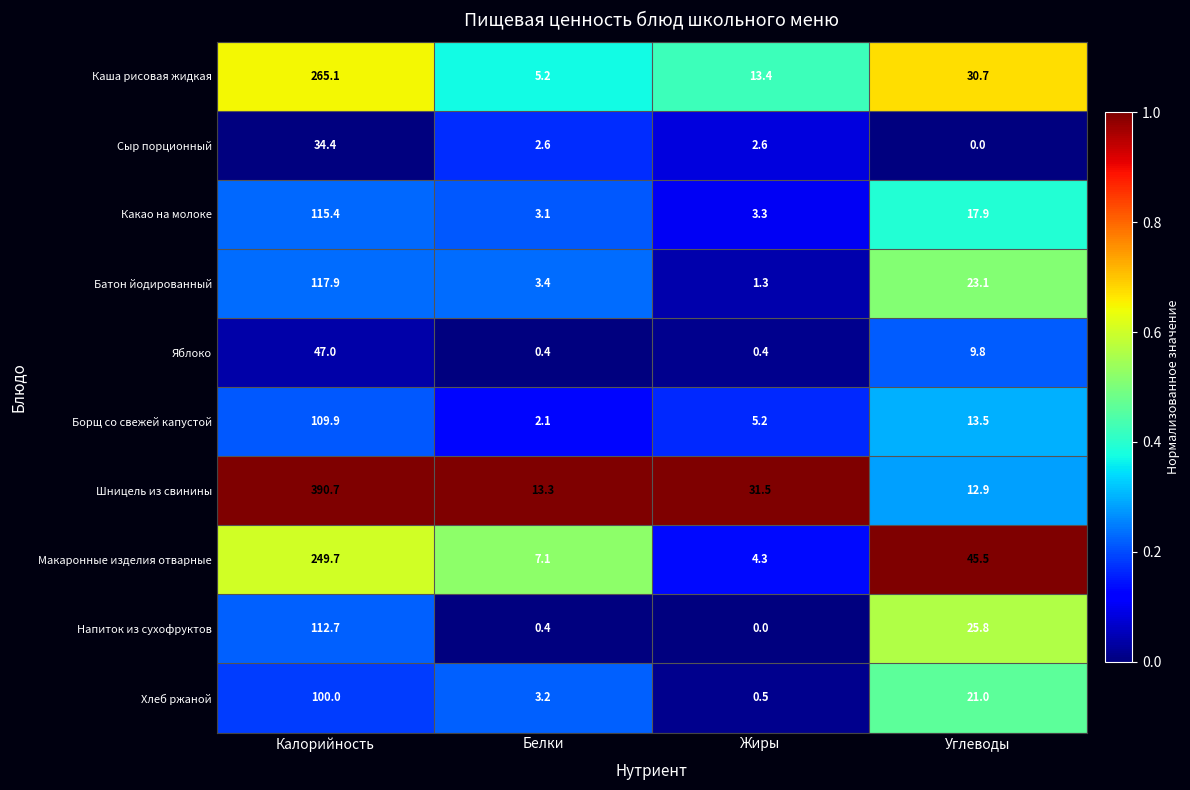

What is the difference between the maximum and minimum values in the Борщ со свежей капустой series?

107.8